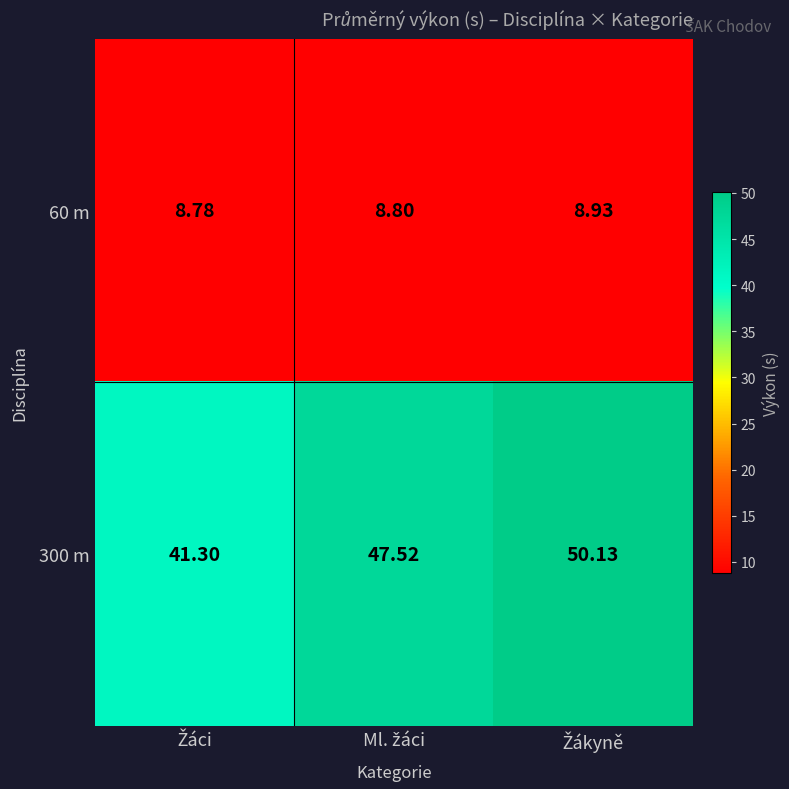

Count the number of data series in this chart.

2